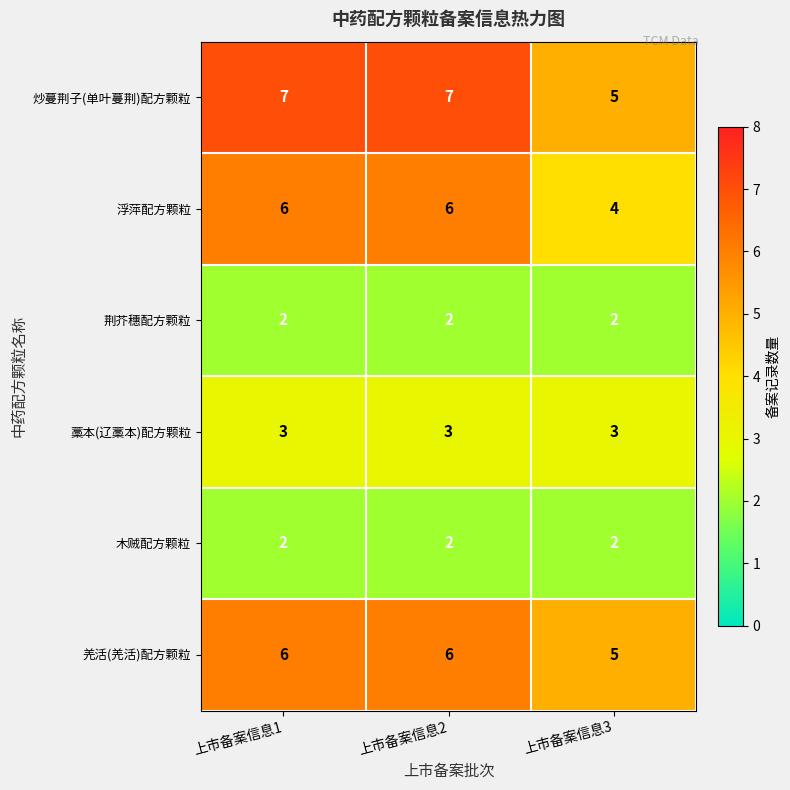

What is the maximum value shown in the chart?

7